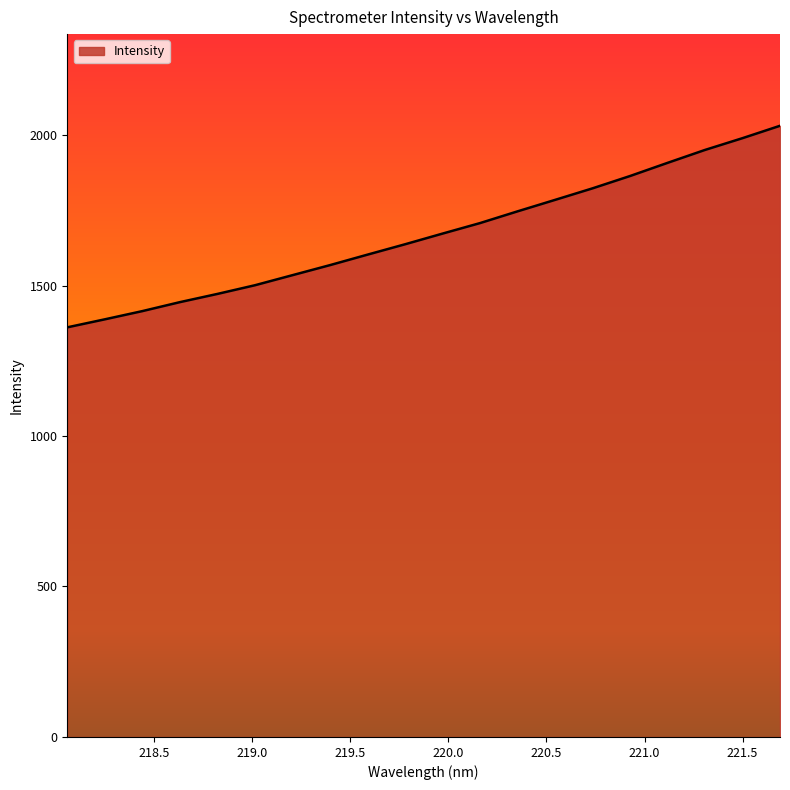

What is the maximum value shown in the chart?

2030.9